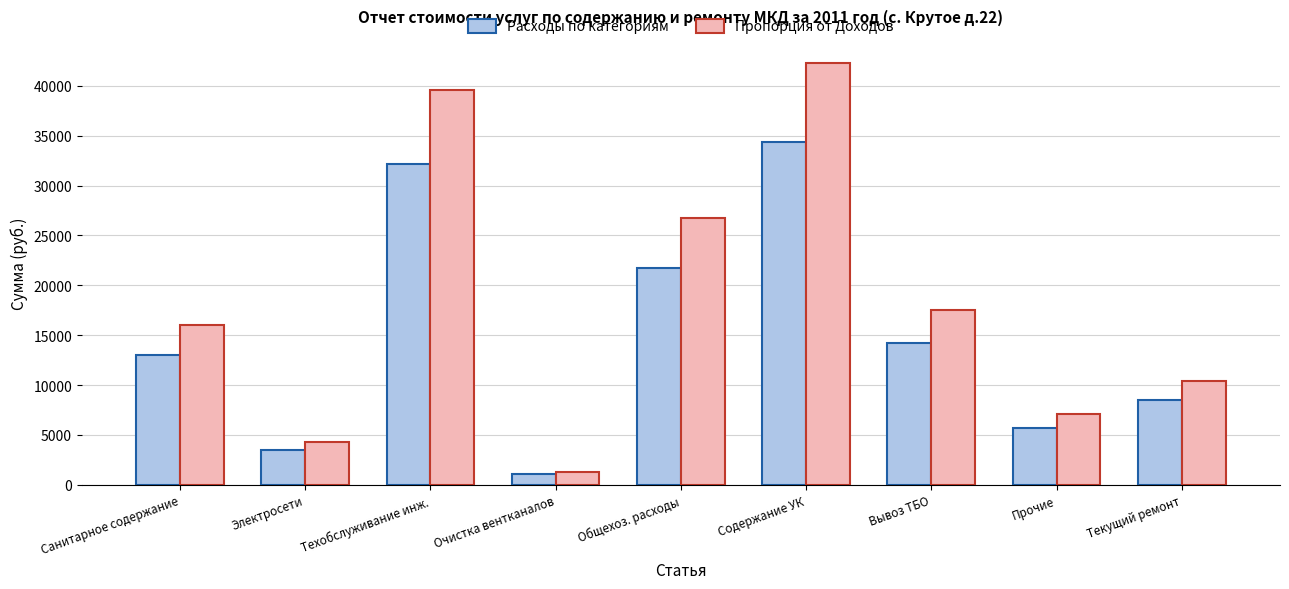

True or false: Расходы по категориям has a value of 3594.0 at Прочие.

False